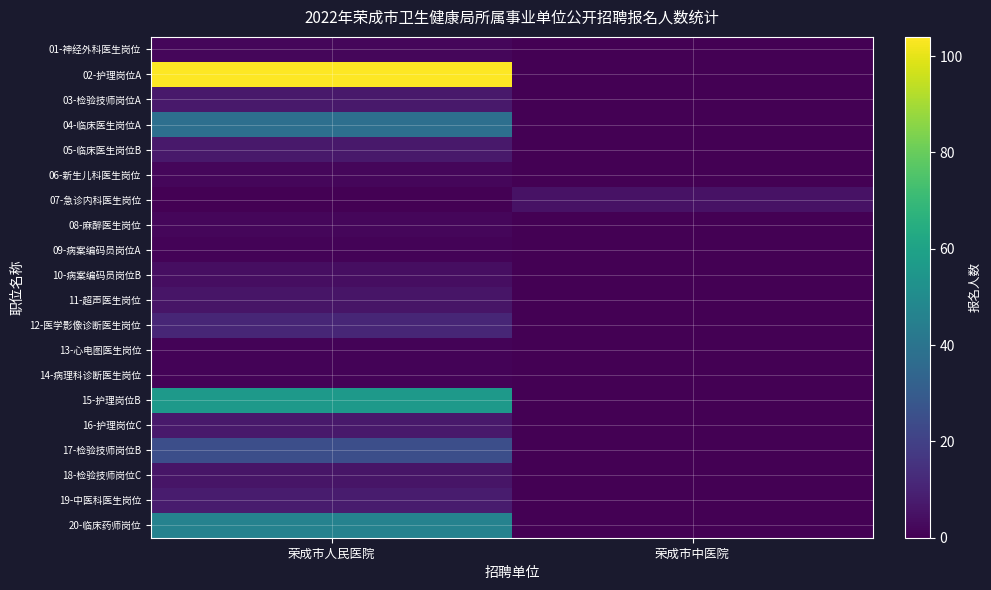

At how many categories does at least one series exceed 87?

1